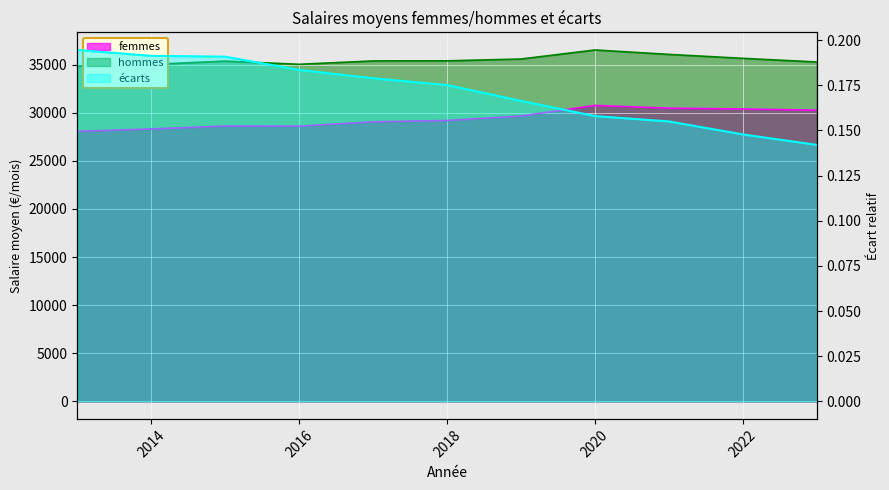

Which series changed the most between 2017 and 2021?

femmes